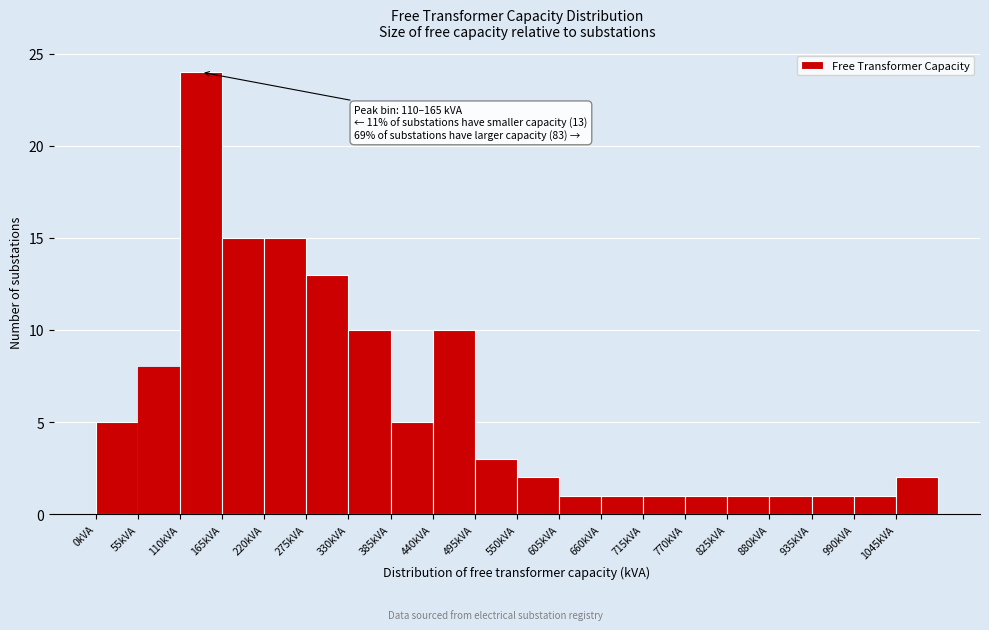

Over which range of the x-axis is the bar tallest?

110 to 165